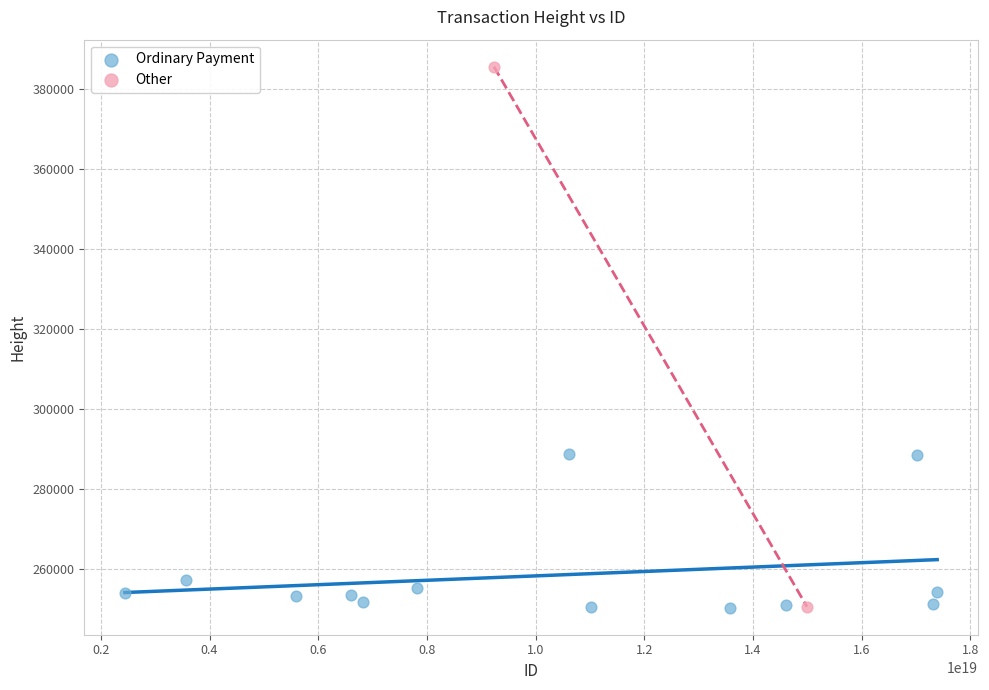

What are all the series names shown in the legend?

Ordinary Payment, Other